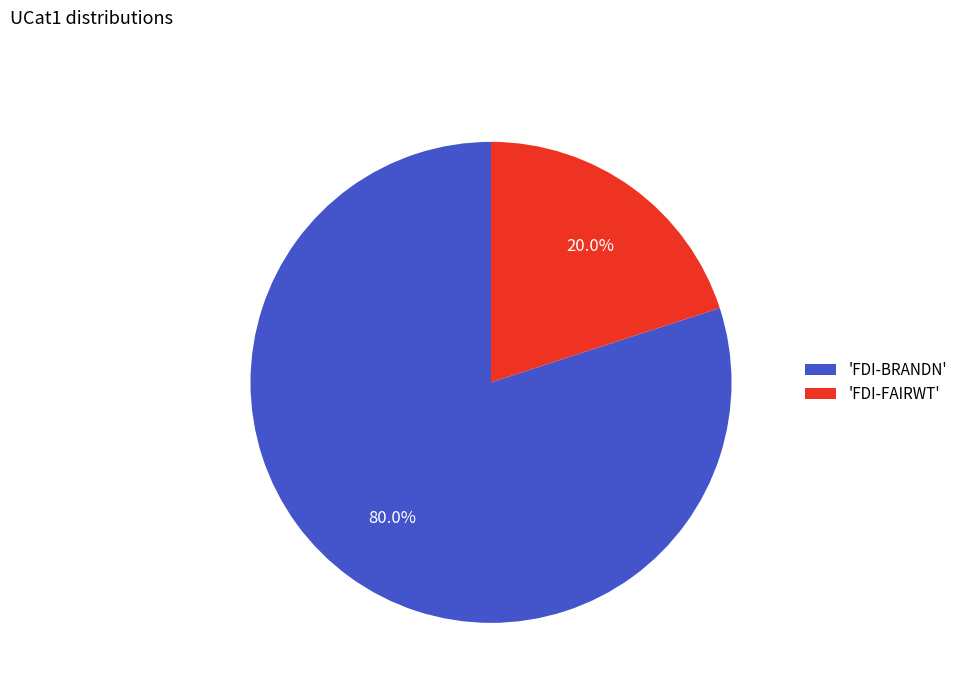

Rank the categories by value from lowest to highest.

'FDI-FAIRWT', 'FDI-BRANDN'